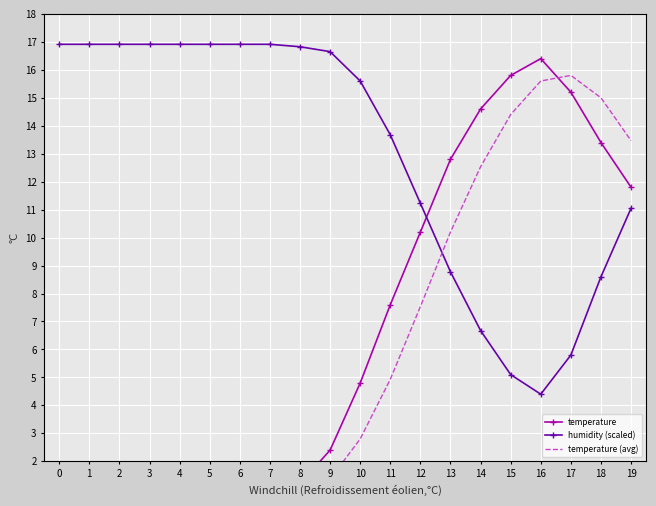

True or false: temperature (avg) has more than 1 points higher than both neighbors.

False